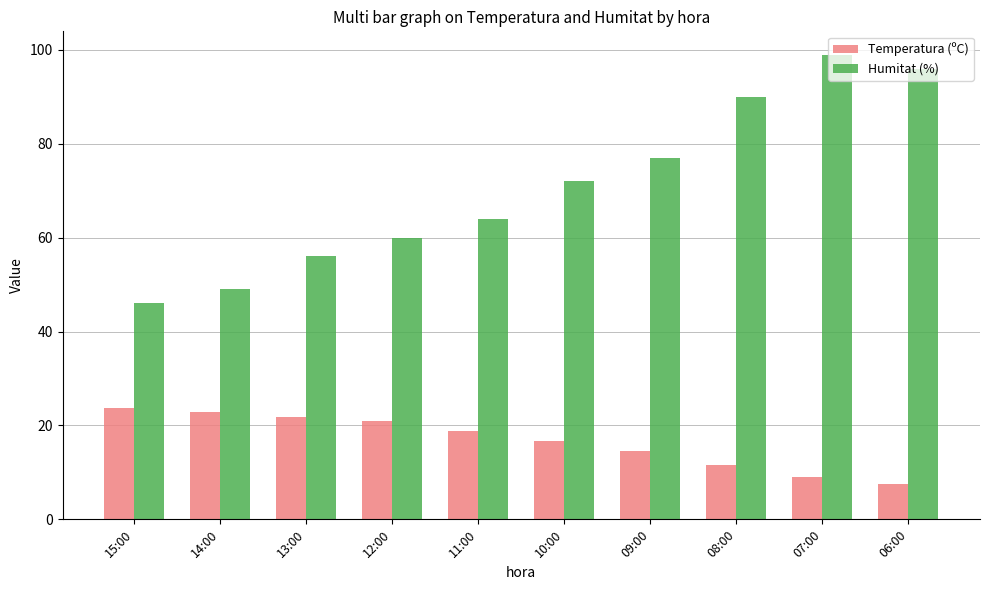

What is the label of the 4th bar from the left?

12:00